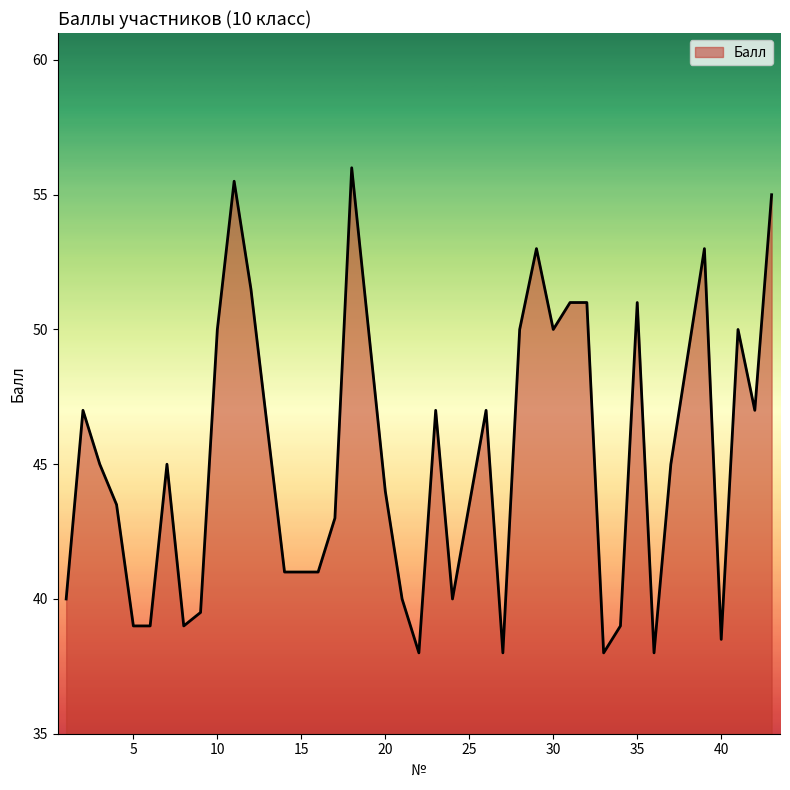

True or false: there are more than 1 points higher than both neighbors.

True